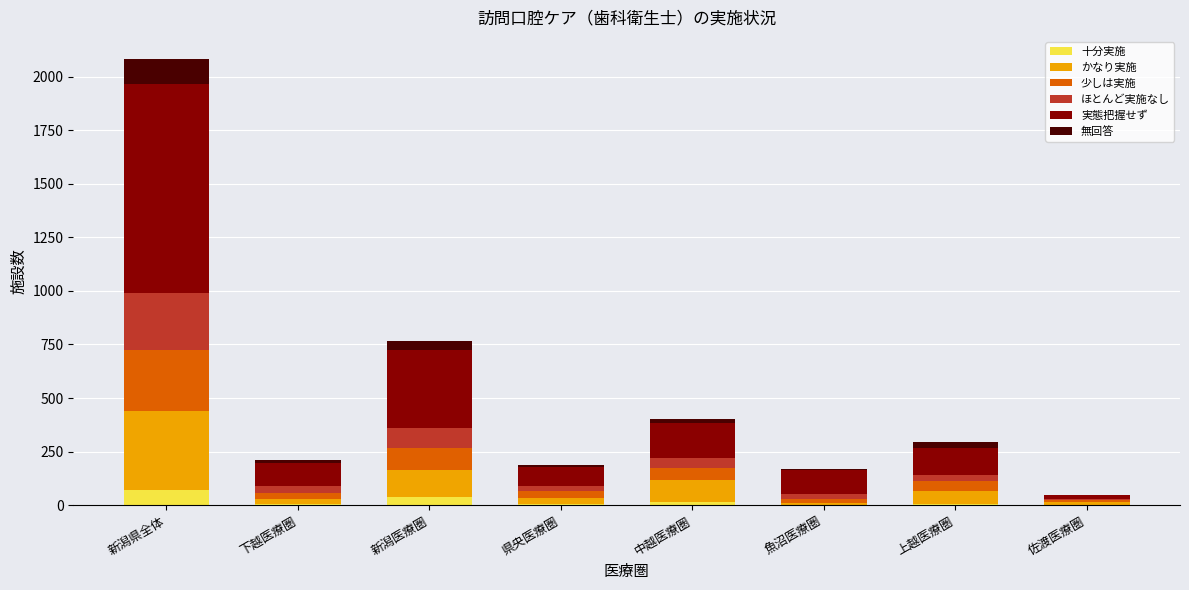

The value of 十分実施 at 魚沼医療圏 is 0. True or false?

True